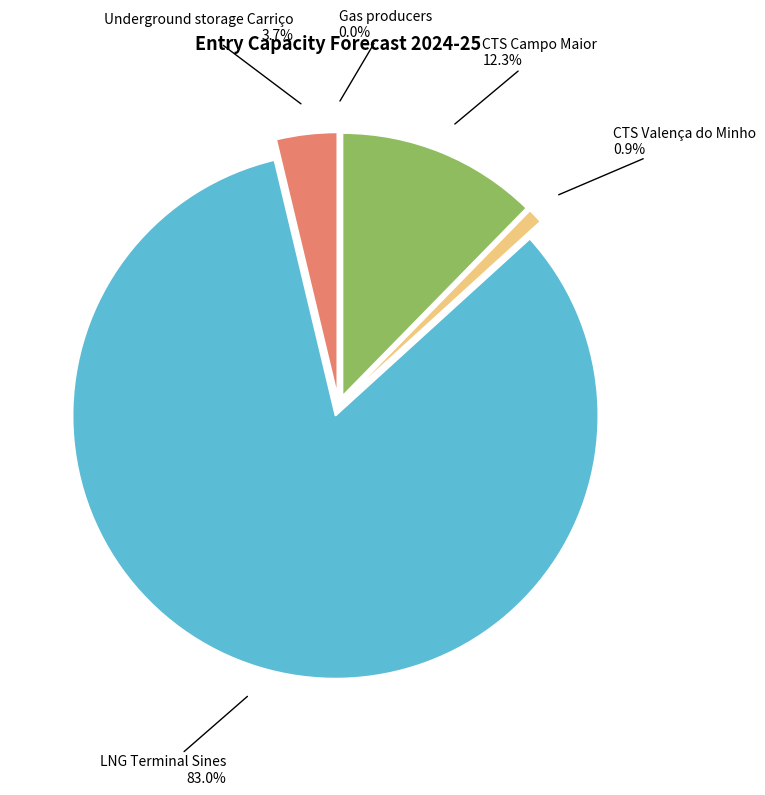

Which slice is the largest?

LNG Terminal Sines